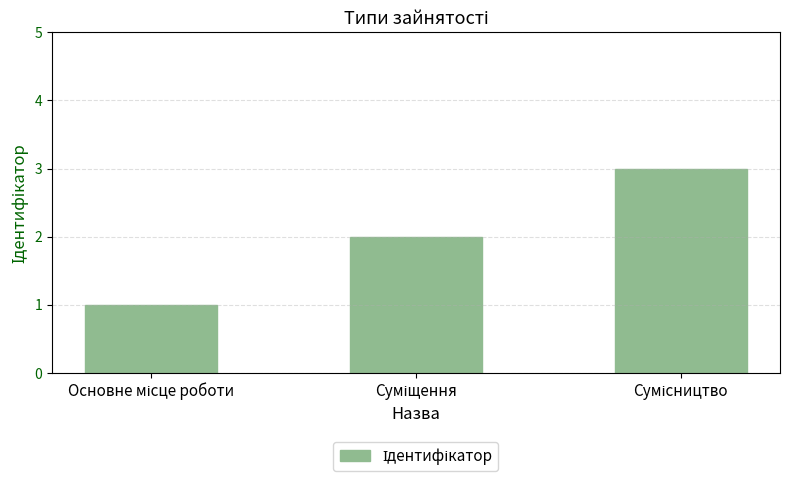

What is the maximum value shown in the chart?

3